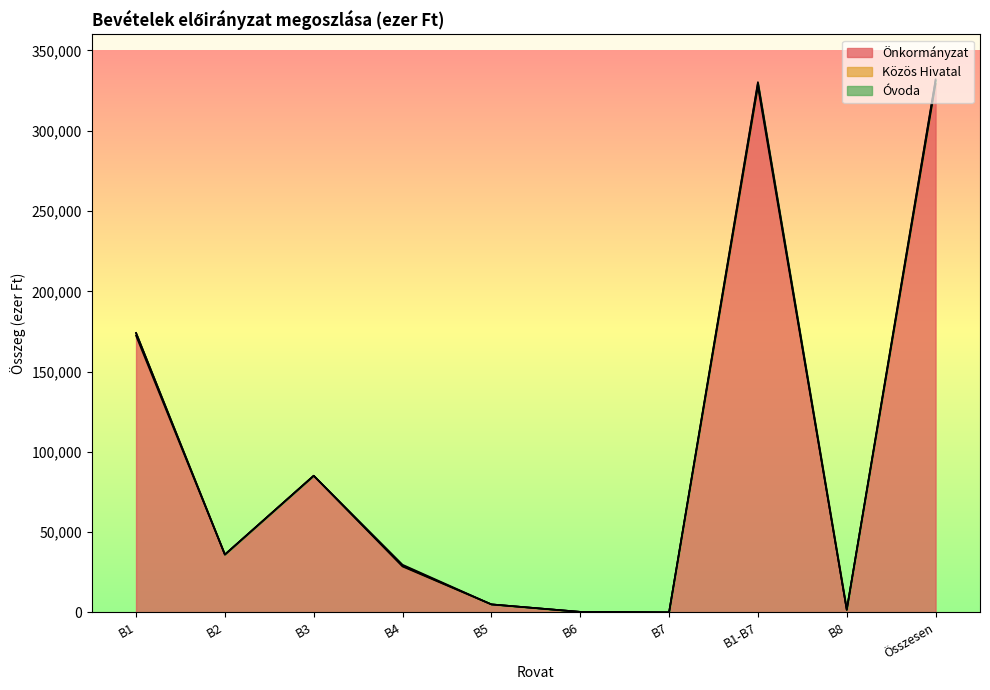

Is the value of Óvoda at Összesen greater than the value of Önkormányzat at B3?

No